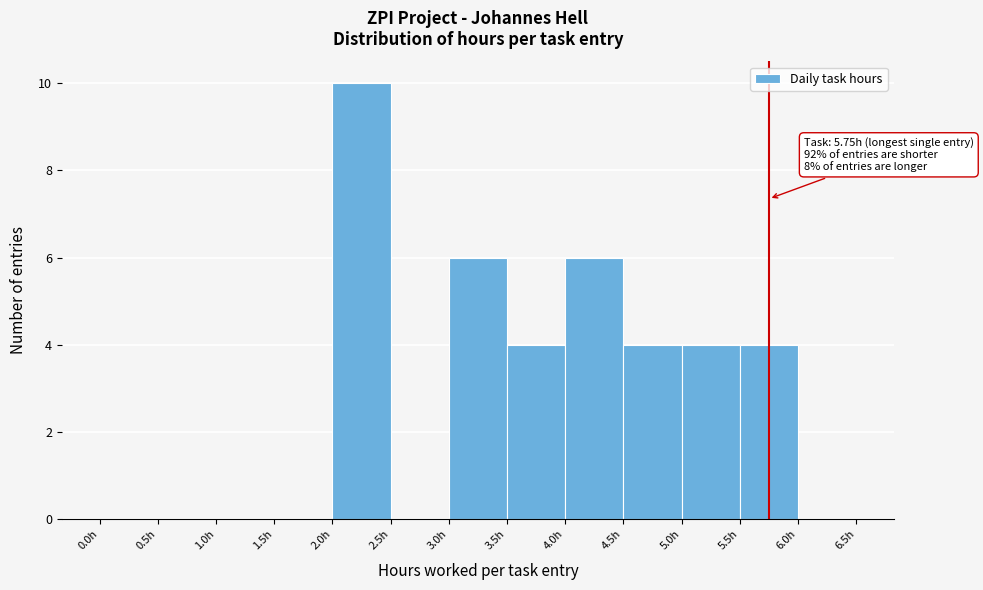

Which range on the x-axis has the tallest bar?

2.0 to 2.5